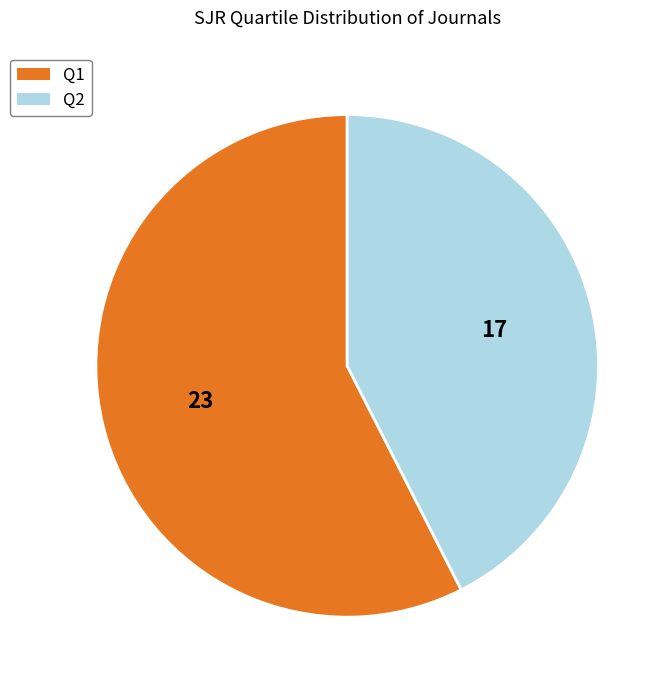

Is there a majority slice in this chart?

Yes